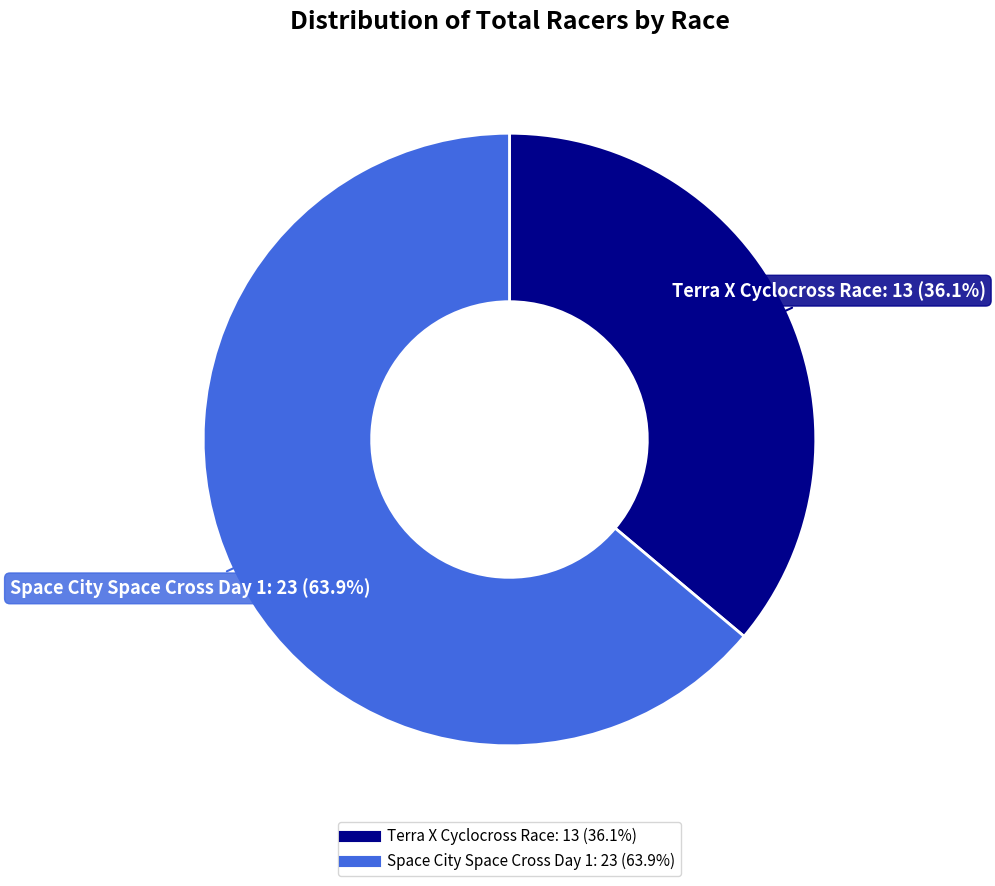

The Space City Space Cross Day 1 slice represents 64% of the pie. True or false?

True